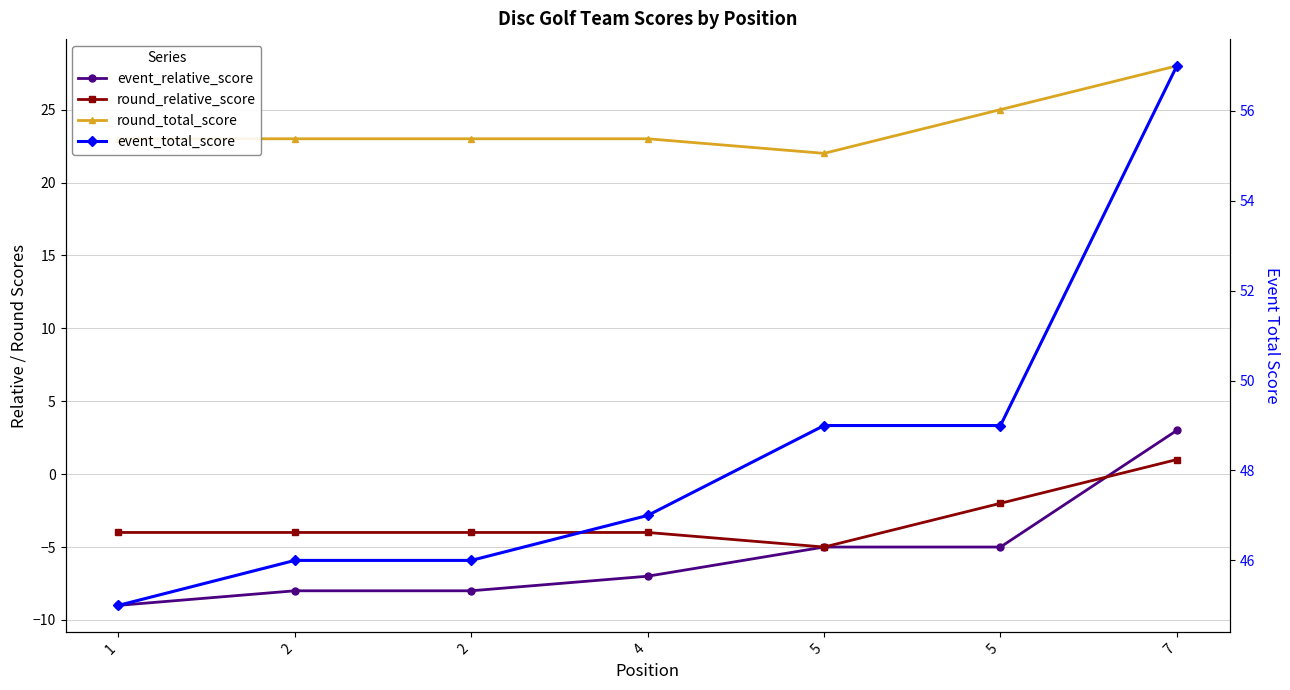

Which category has the lowest value across all series?

1